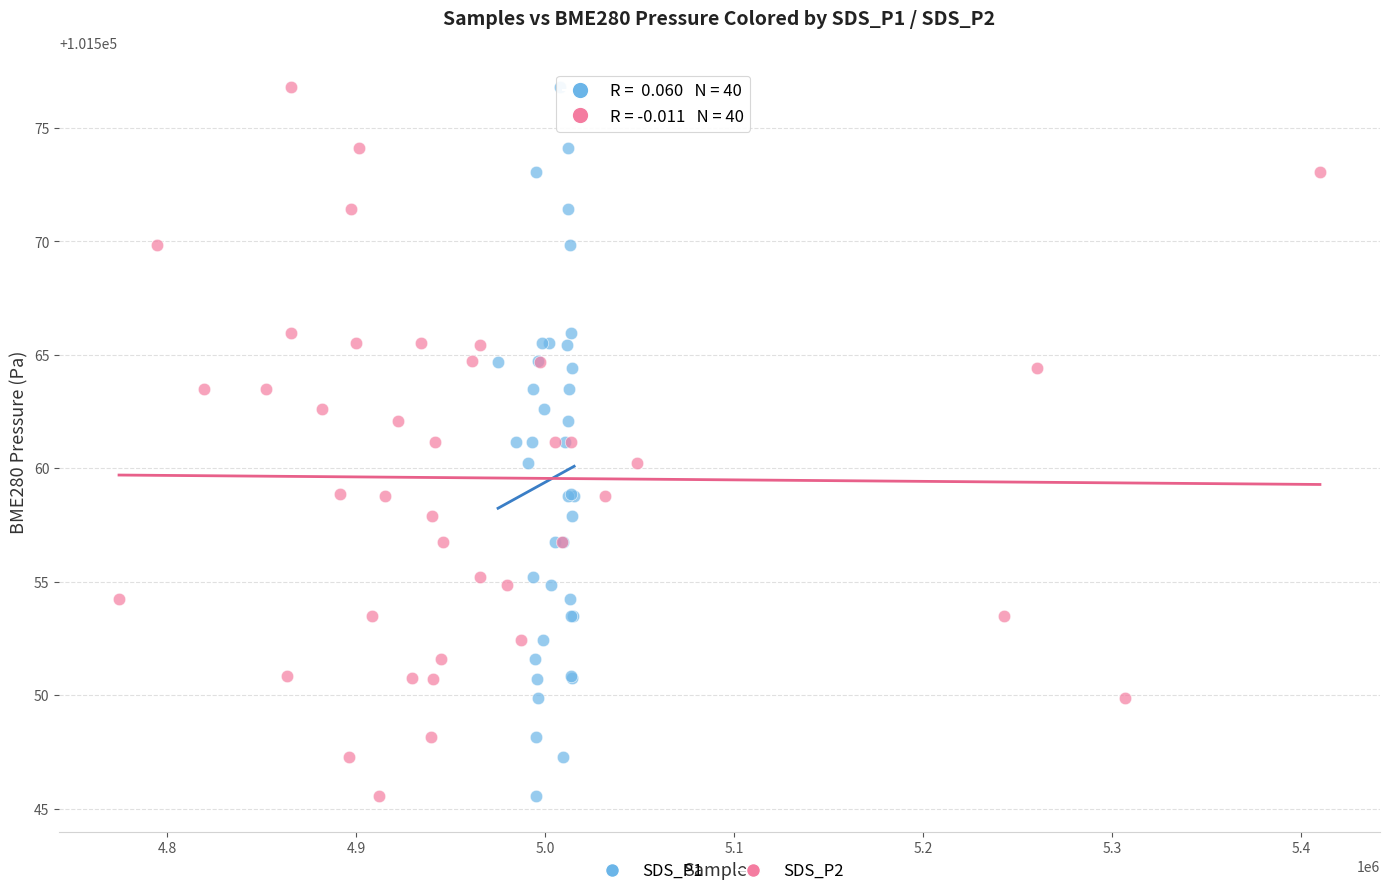

What are all the series names shown in the legend?

SDS_P1, SDS_P2